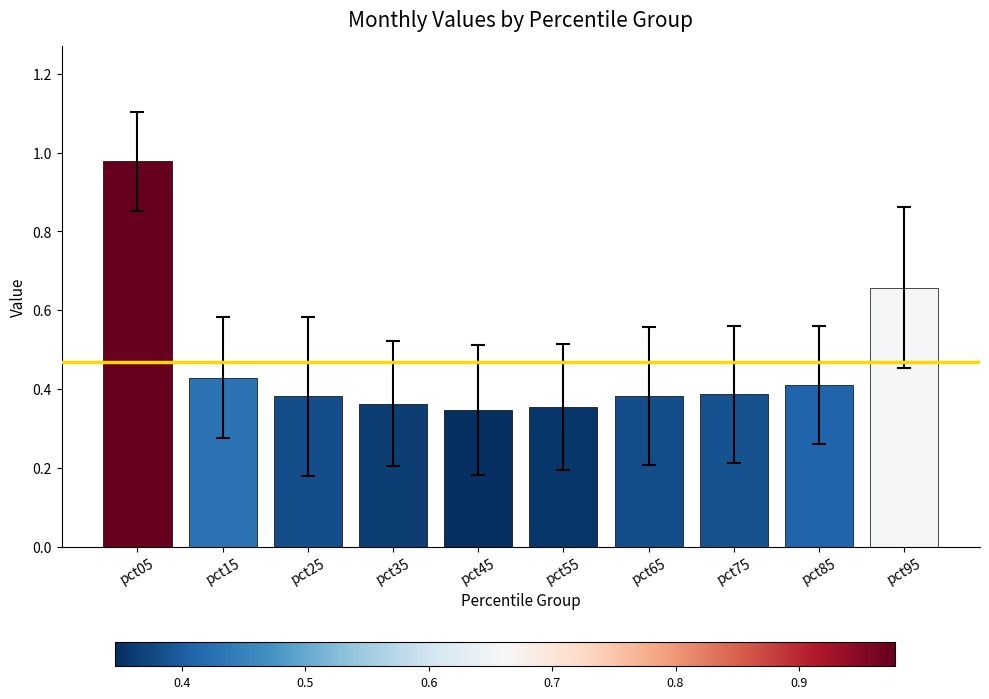

Which category has the highest value across all series?

pct05